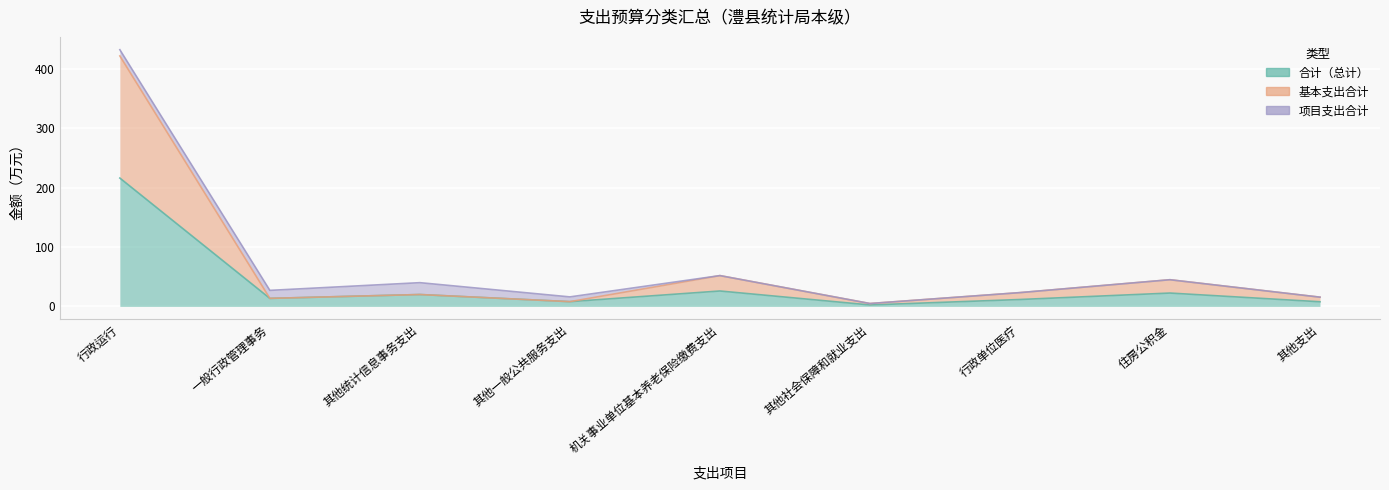

What is the label of the 9th point from the left?

其他支出